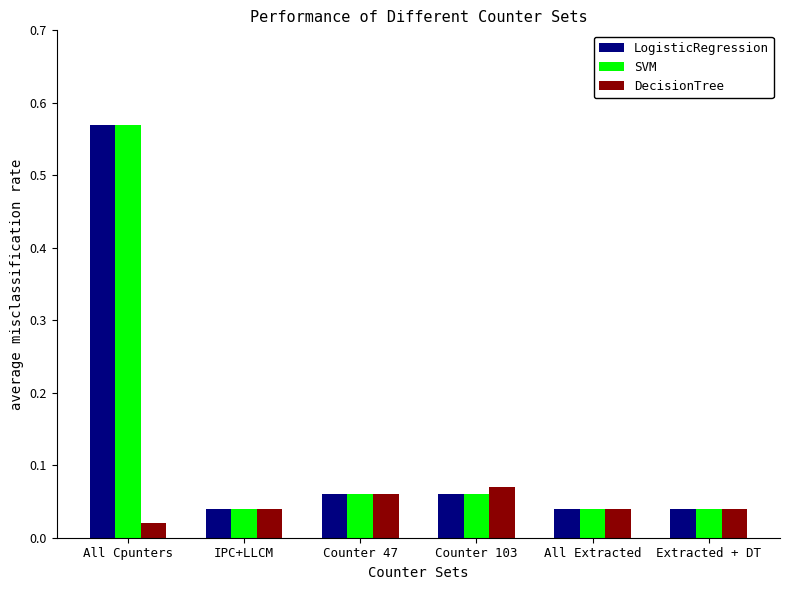

True or false: LogisticRegression has a value of 0.0 at Counter 103.

False